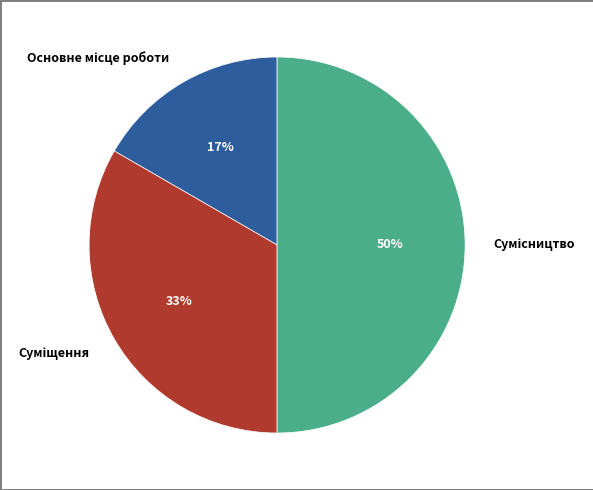

To the nearest percent, what is the difference between the largest and smallest slice percentages?

33%